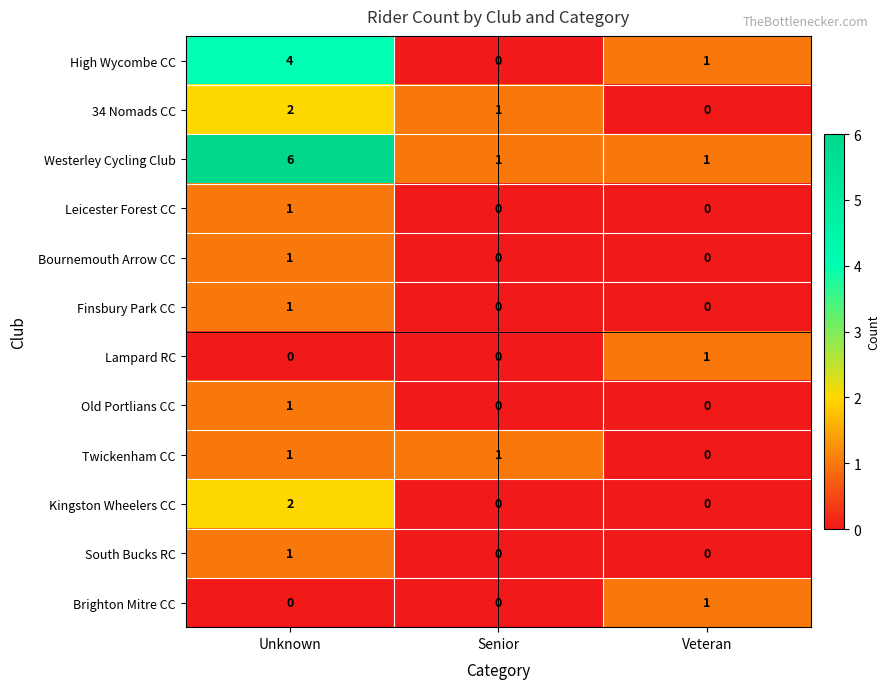

What is the greatest value displayed?

6